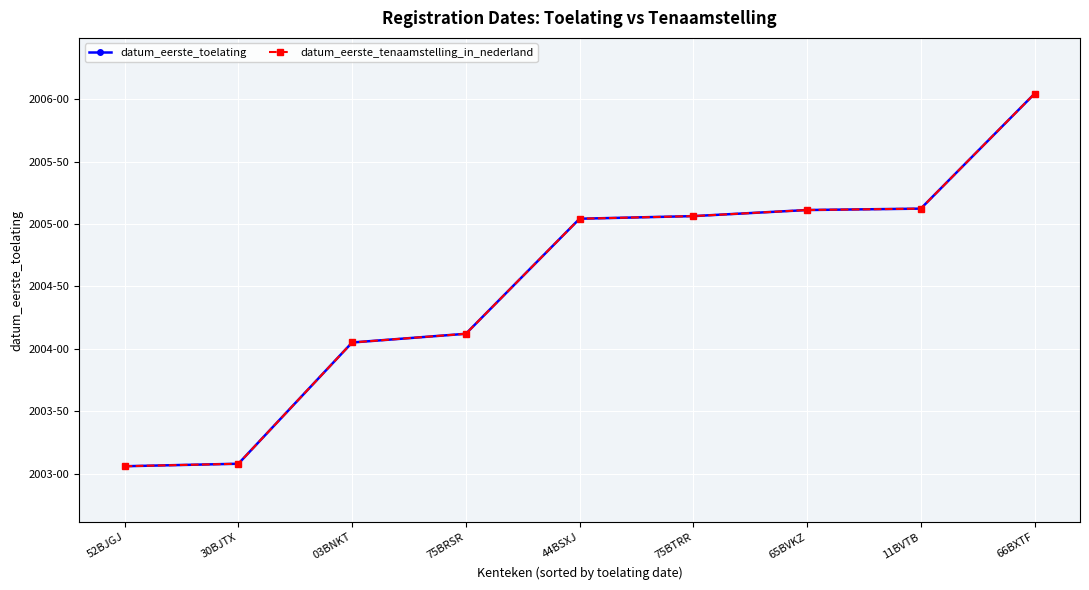

What is the greatest value displayed?

20060425